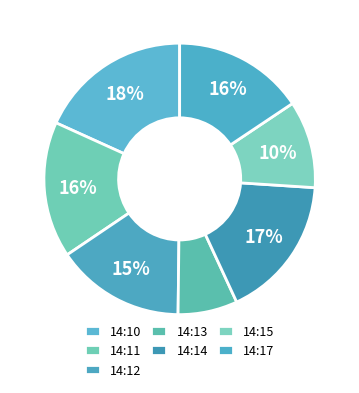

Does 14:12 account for over 50% of the chart?

No